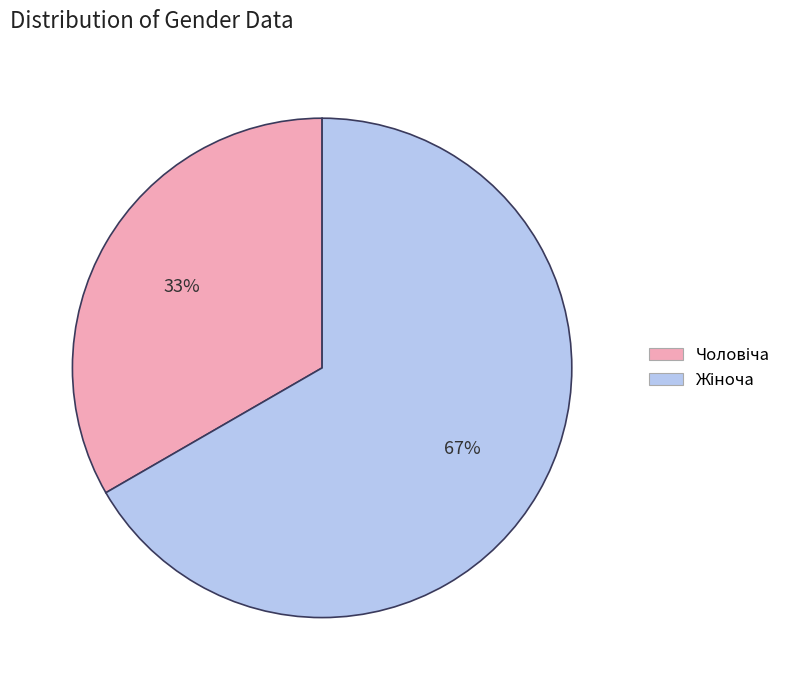

Is there any slice that represents more than half of the pie?

Yes